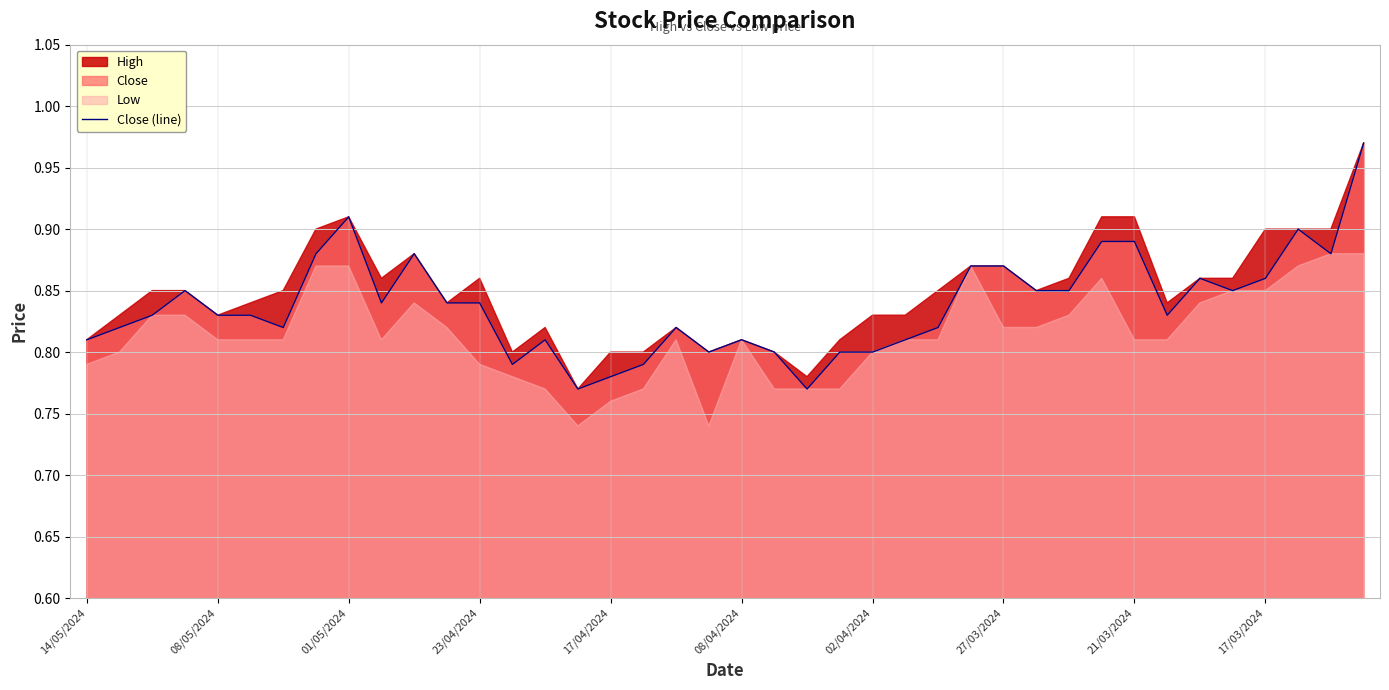

True or false: the data shows 0.8 at 08/05/2024.

True